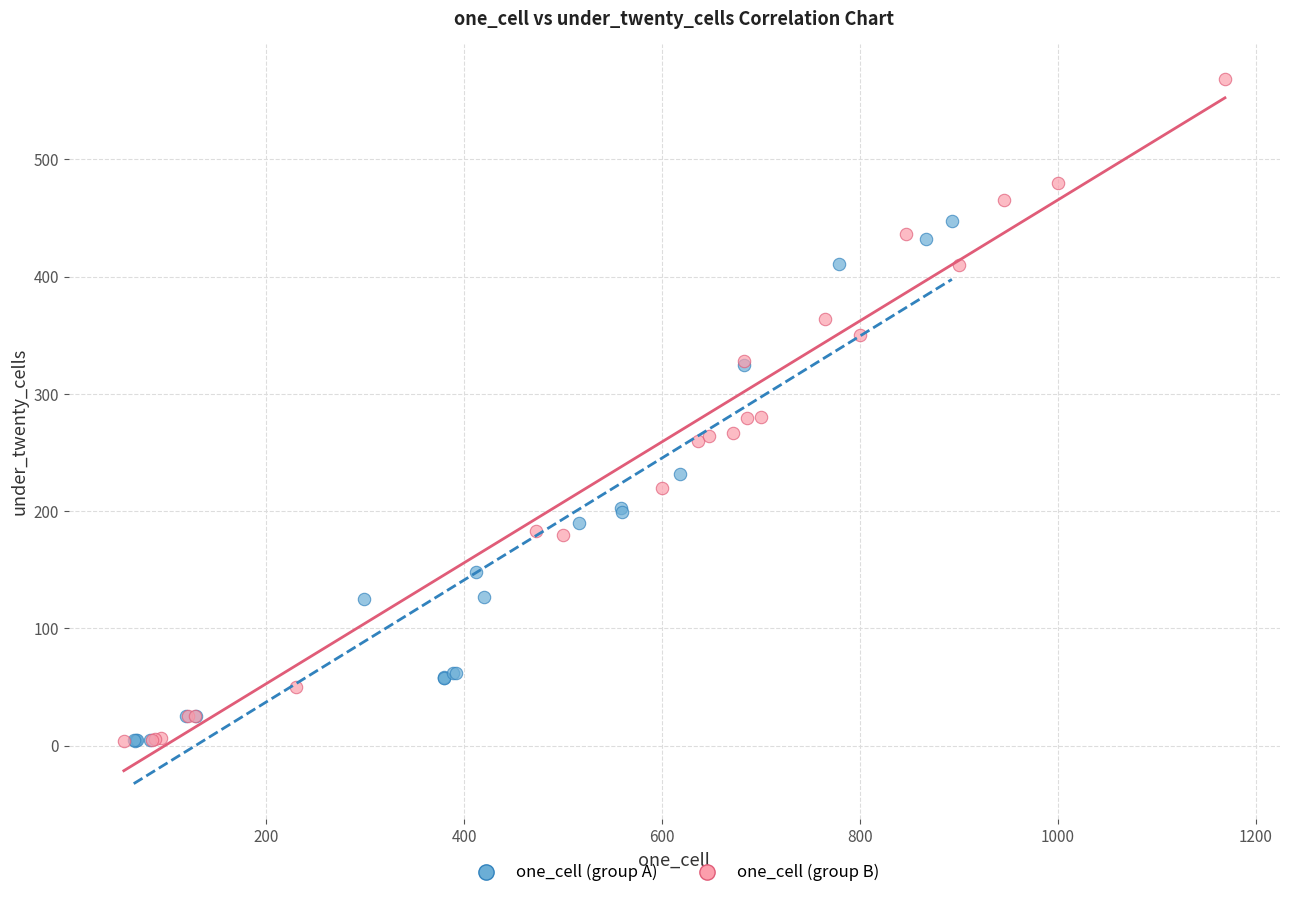

Which series has the widest spread of Y values?

one_cell (group B)